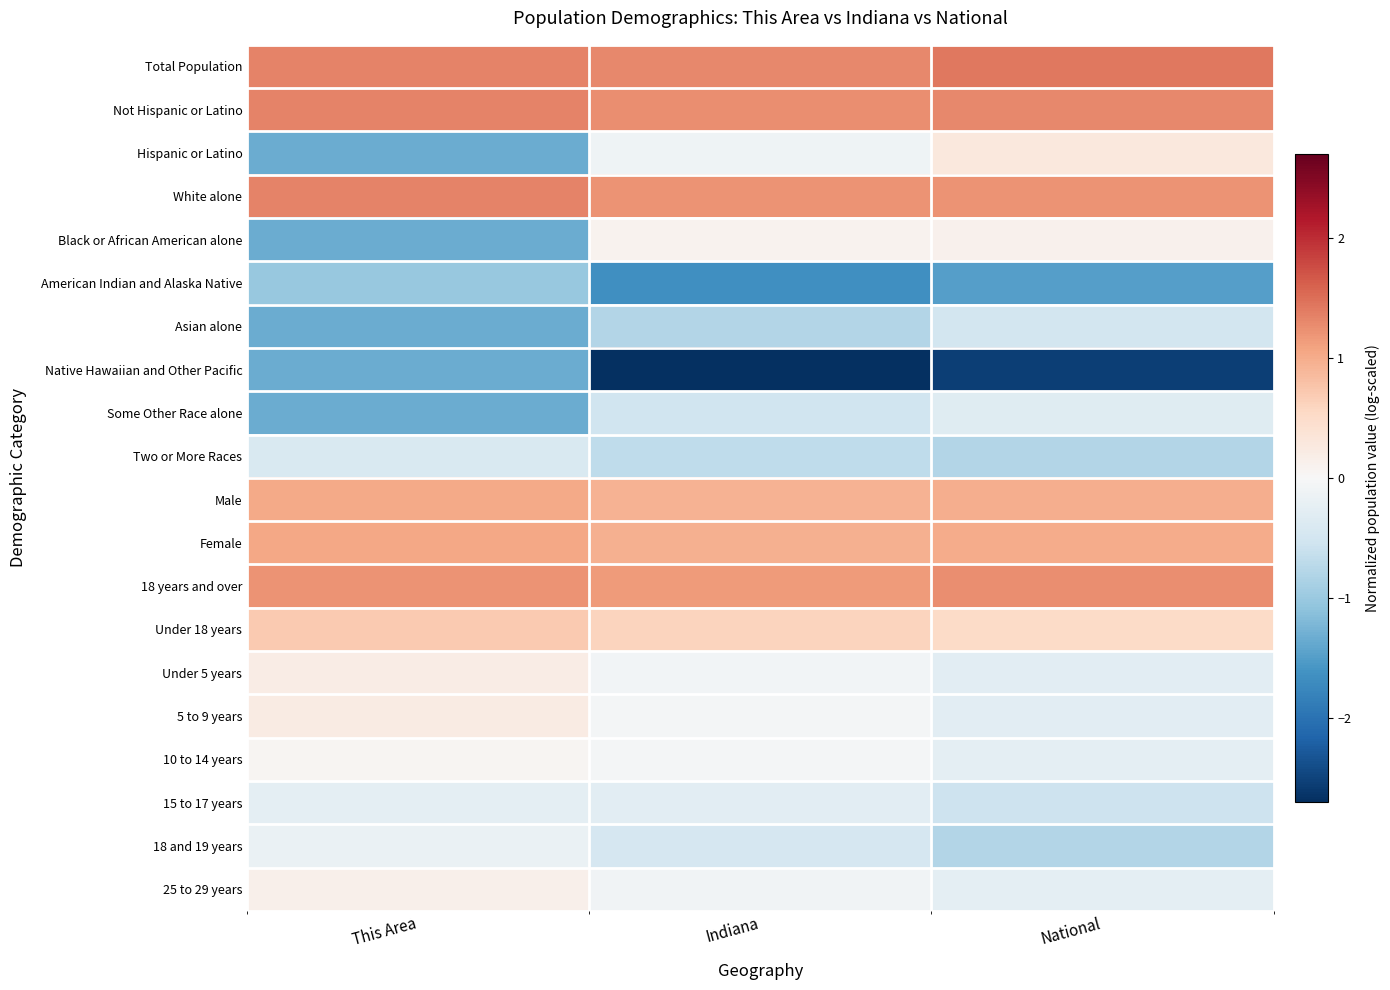

Rank the series at This Area from lowest to highest value.

Hispanic or Latino, Black or African American alone, Asian alone, Native Hawaiian and Other Pacific, Some Other Race alone, American Indian and Alaska Native, Two or More Races, 15 to 17 years, 18 and 19 years, 10 to 14 years, 25 to 29 years, Under 5 years, 5 to 9 years, Under 18 years, Male, Female, 18 years and over, White alone, Total Population, Not Hispanic or Latino